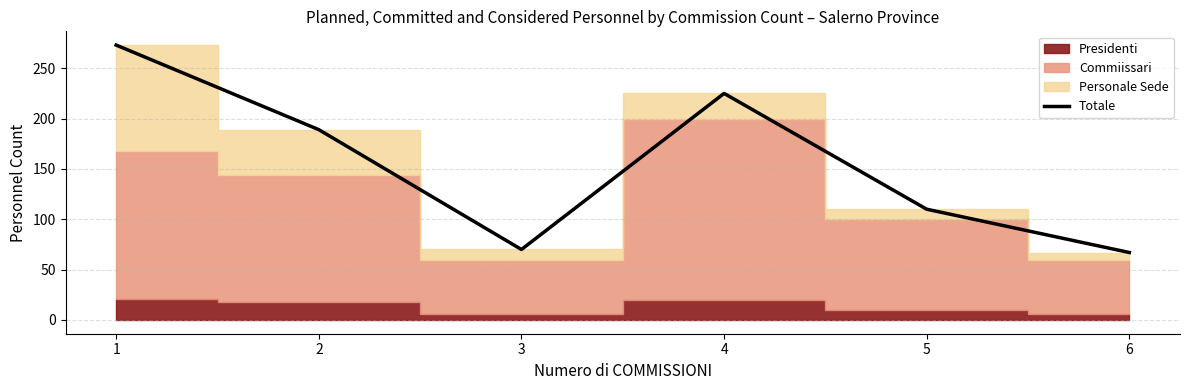

What is the change in value from 1 to 5?

-163